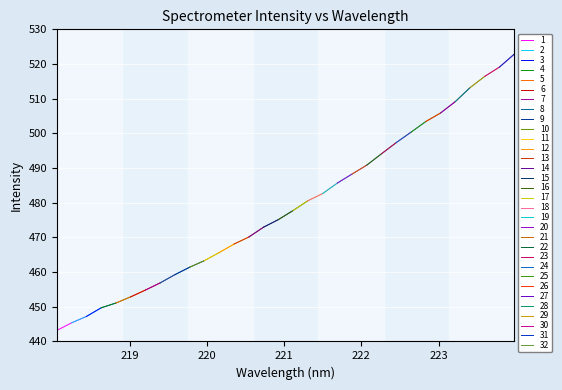

What is the change in value from 220.3533 to 220.5444?

+2.0